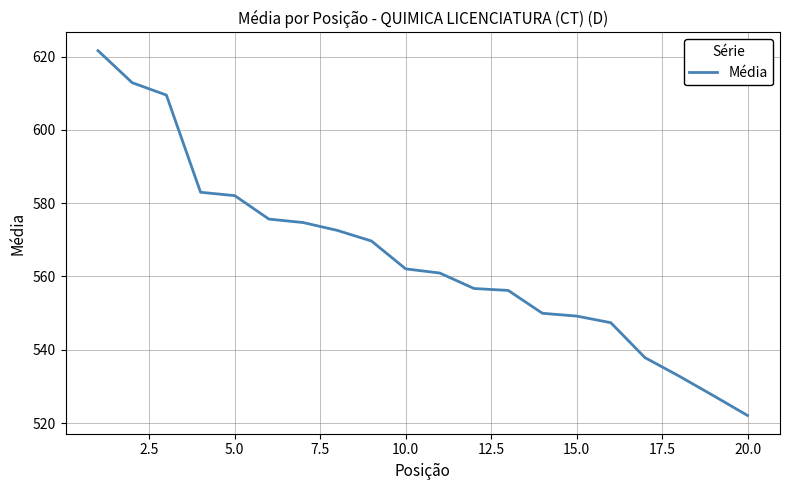

What is the average value?

565.2